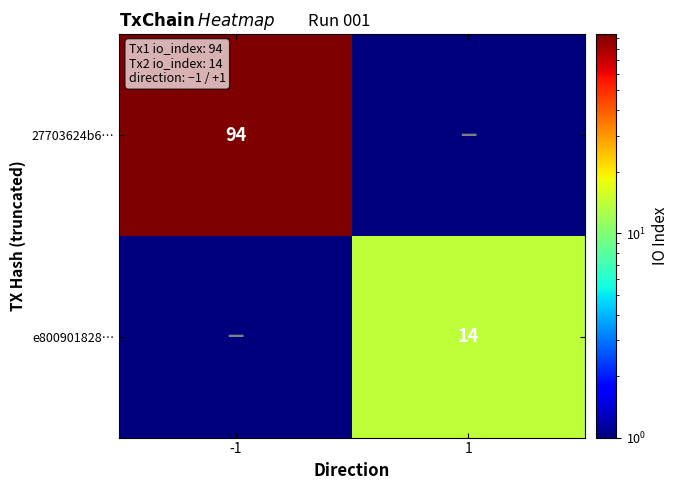

Is the value of 27703624b6… at -1 greater than the value of e800901828… at 1?

Yes